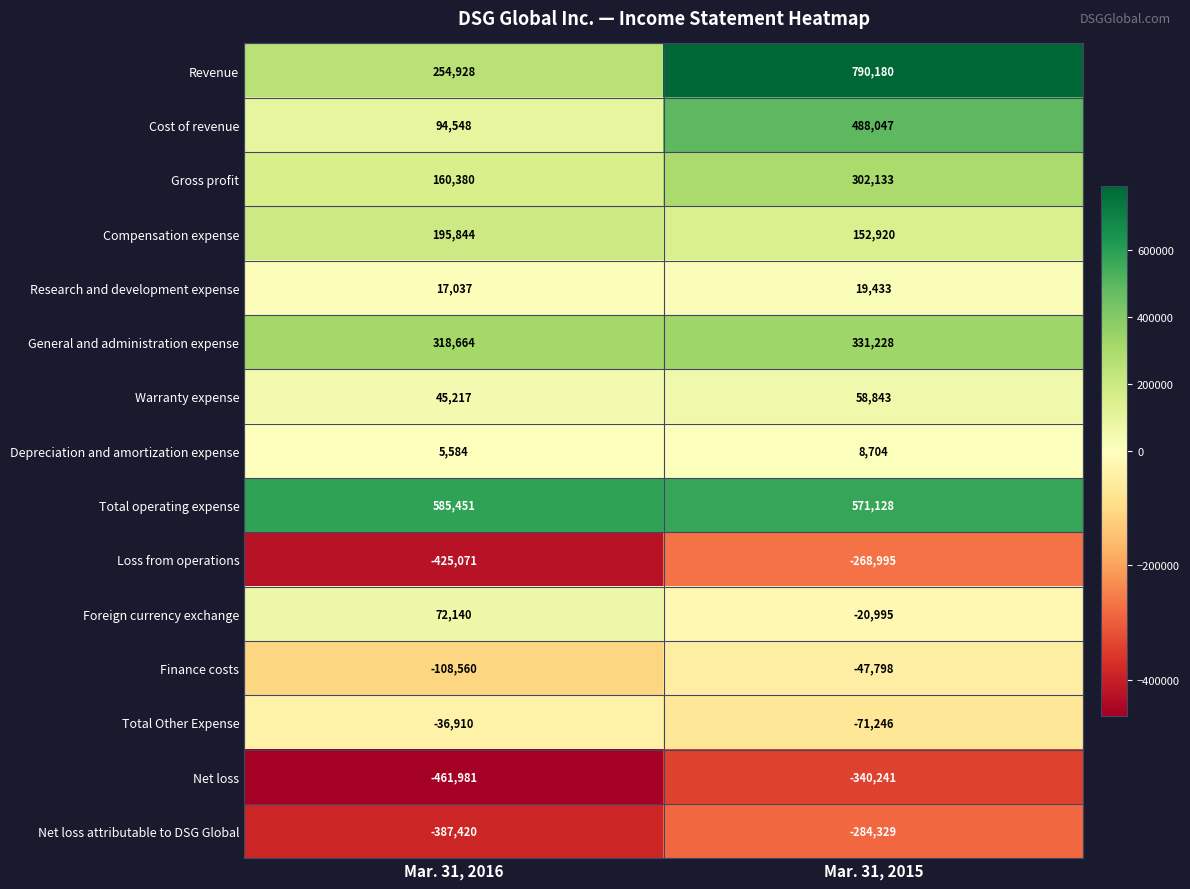

What is the sum of all Finance costs values?

-156358